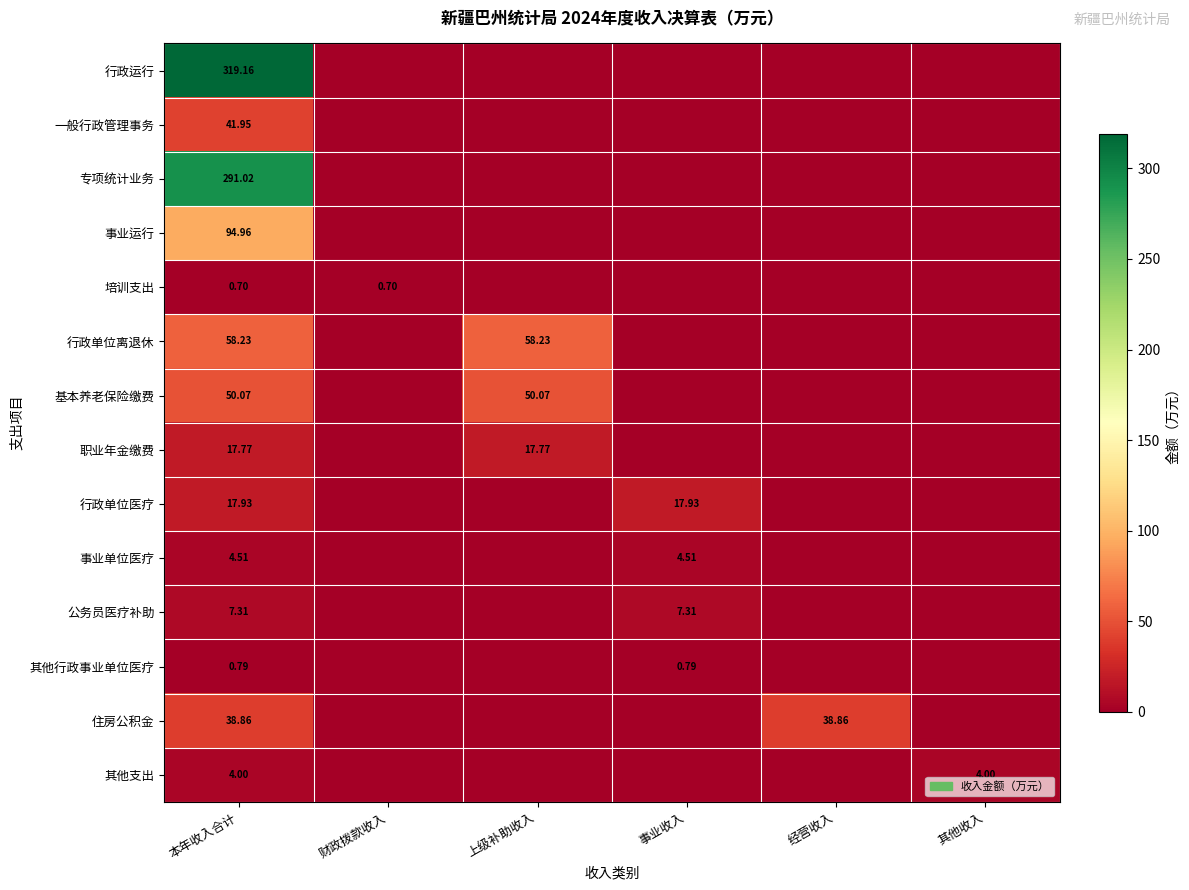

True or false: 一般行政管理事务 has a value of -18.0 at 财政拨款收入.

False